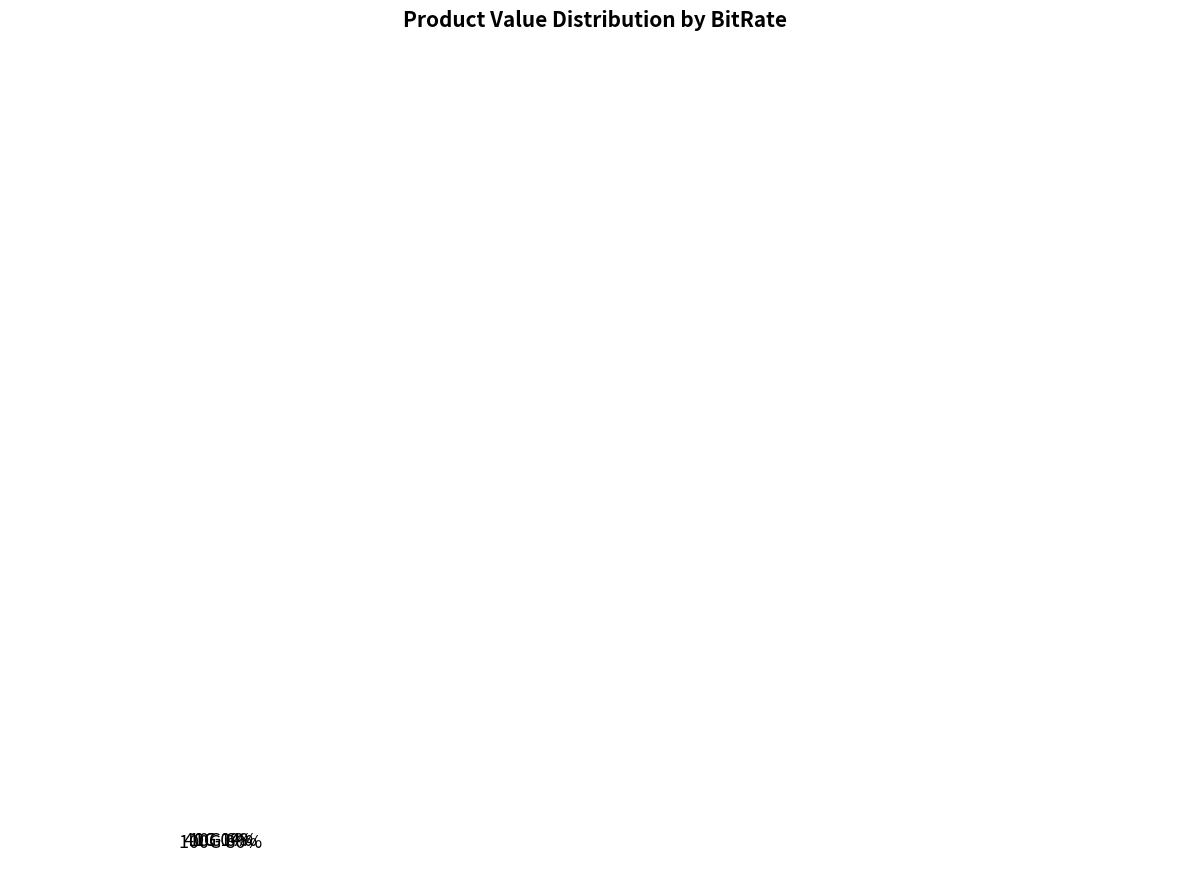

The 1G slice represents 0% of the pie. True or false?

True